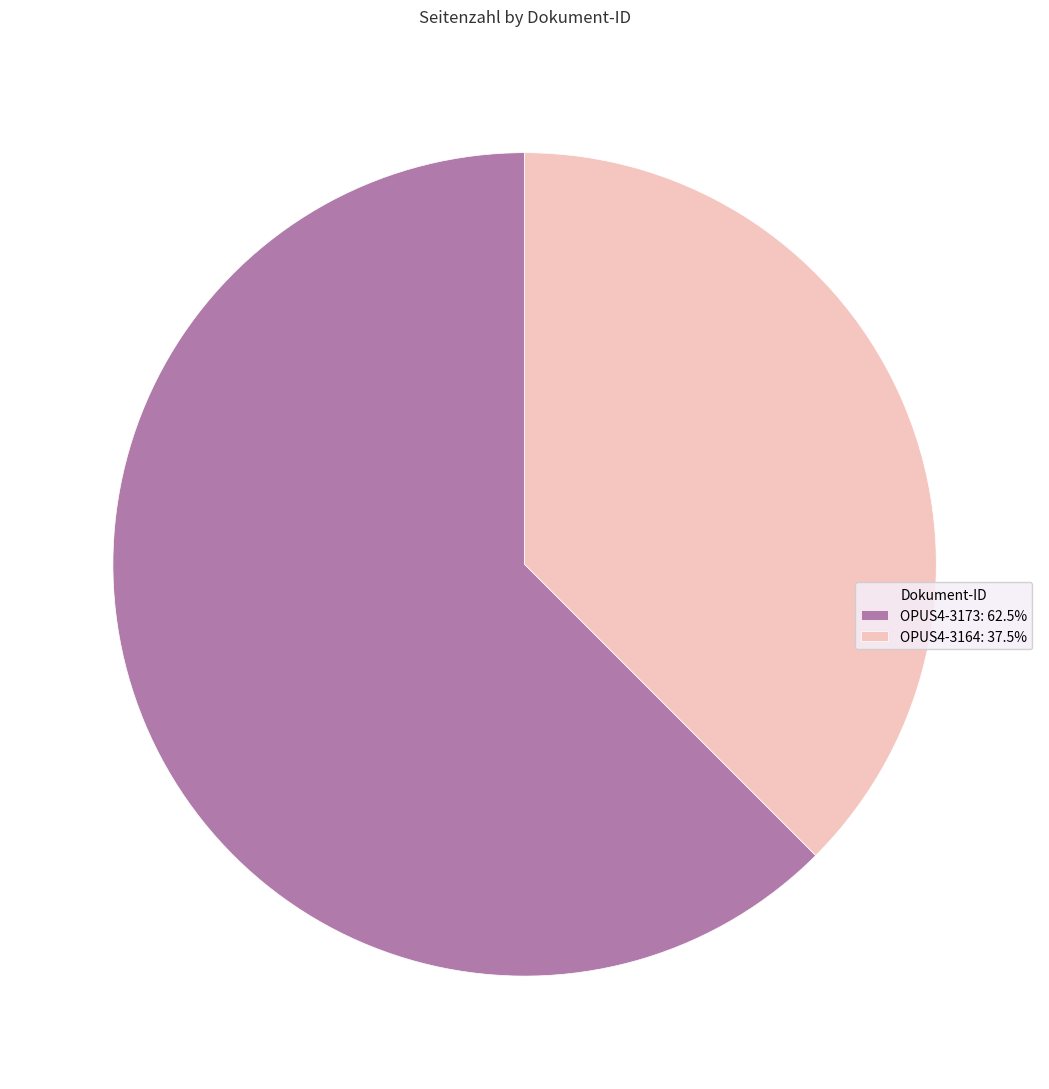

Does OPUS4-3164: 37.5% account for over 50% of the chart?

No